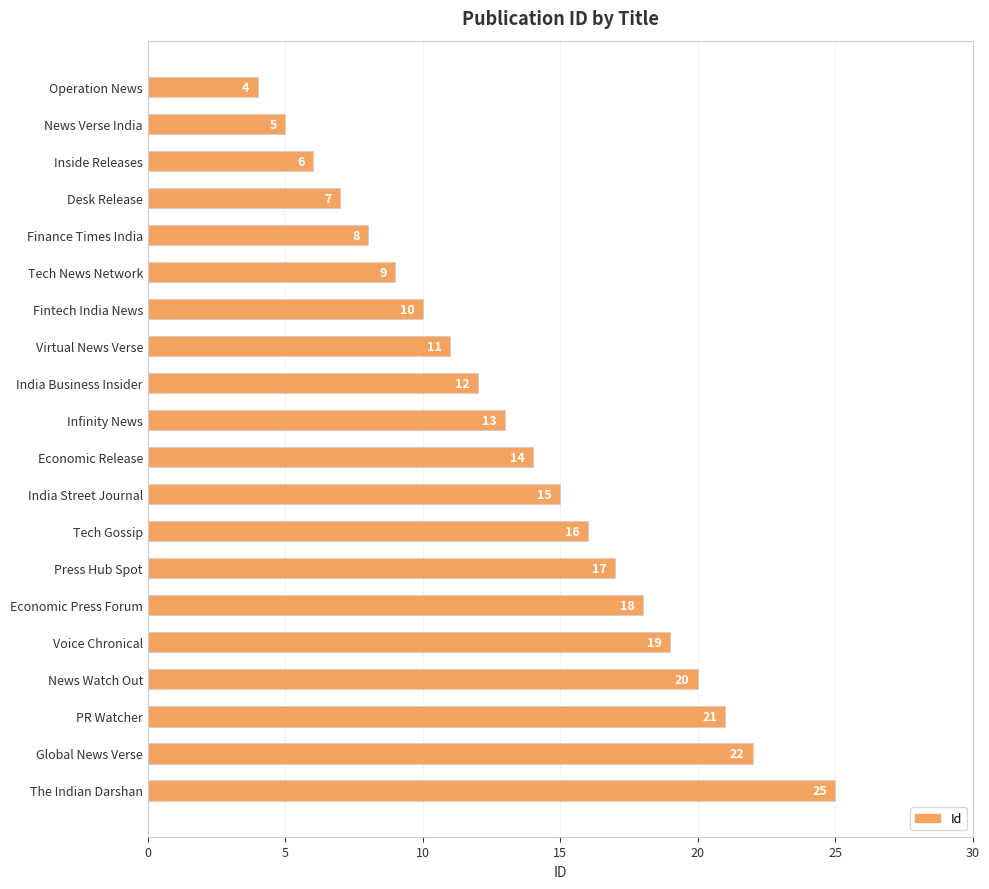

What is the difference between the maximum and minimum values?

21